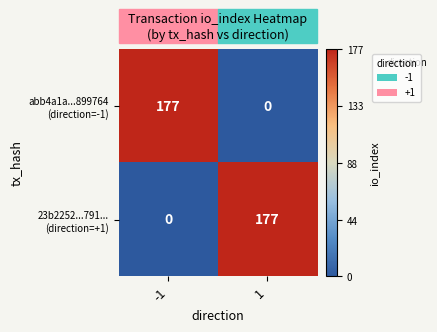

What is the total value across all series at -1?

177